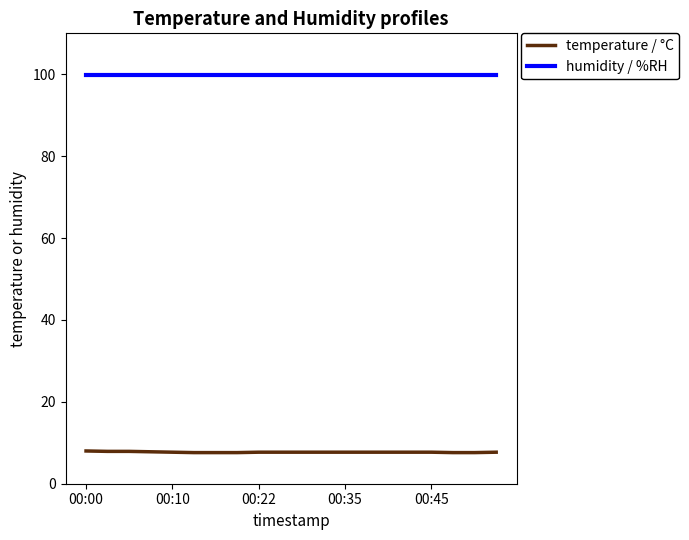

True or false: humidity / %RH and temperature / °C intersect in this chart.

False